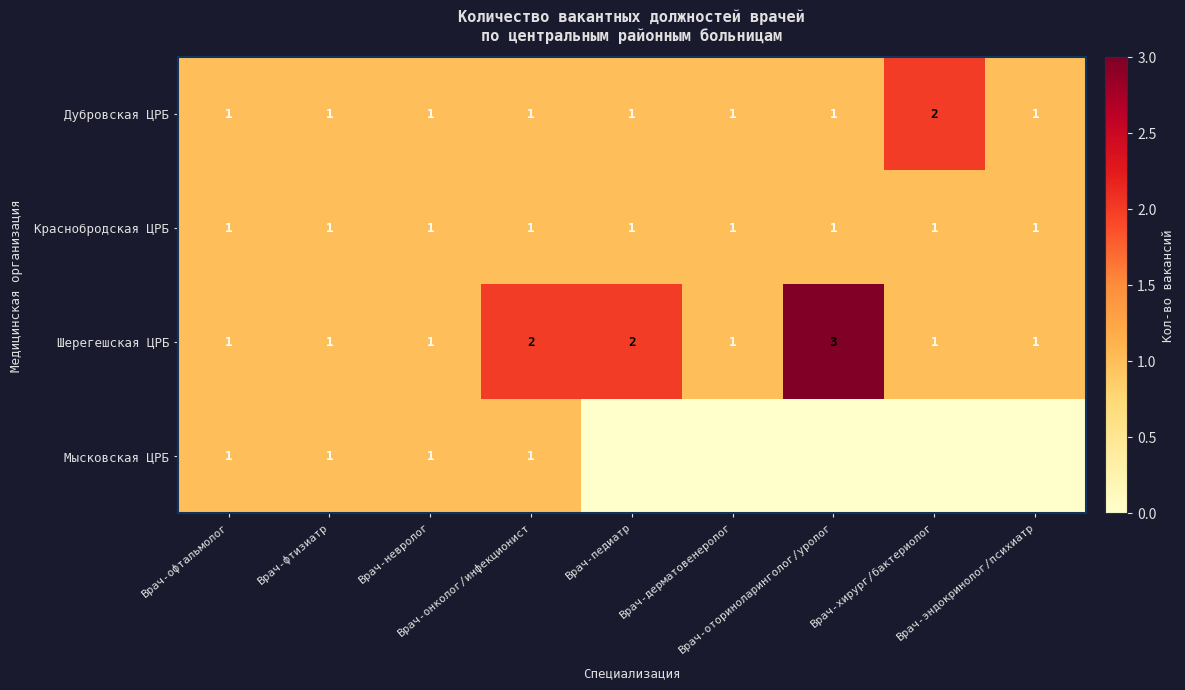

How many categories are shown in the chart?

9